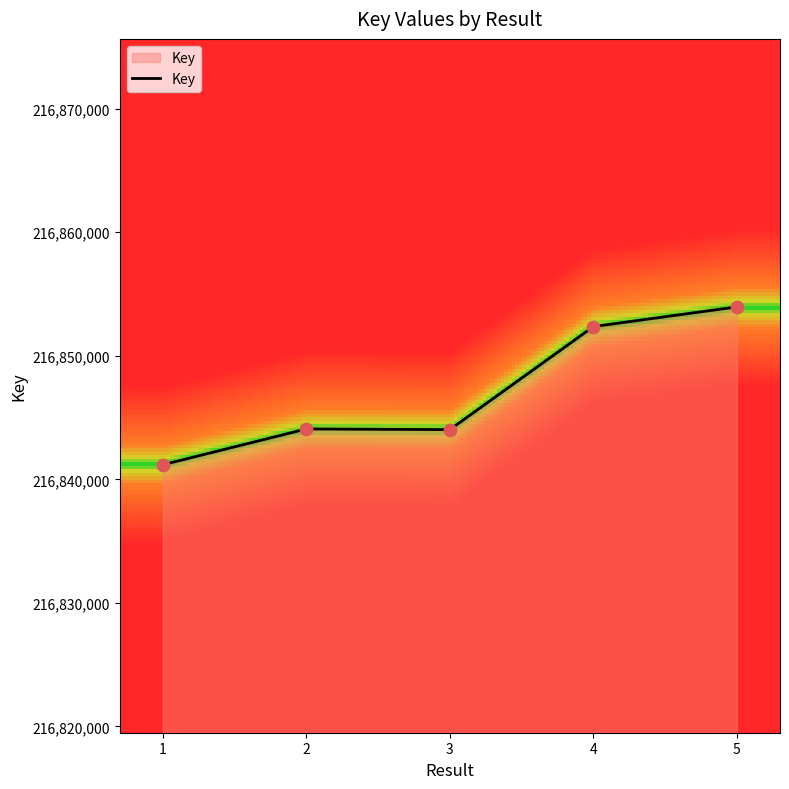

Between 2 and 1, which is larger?

2